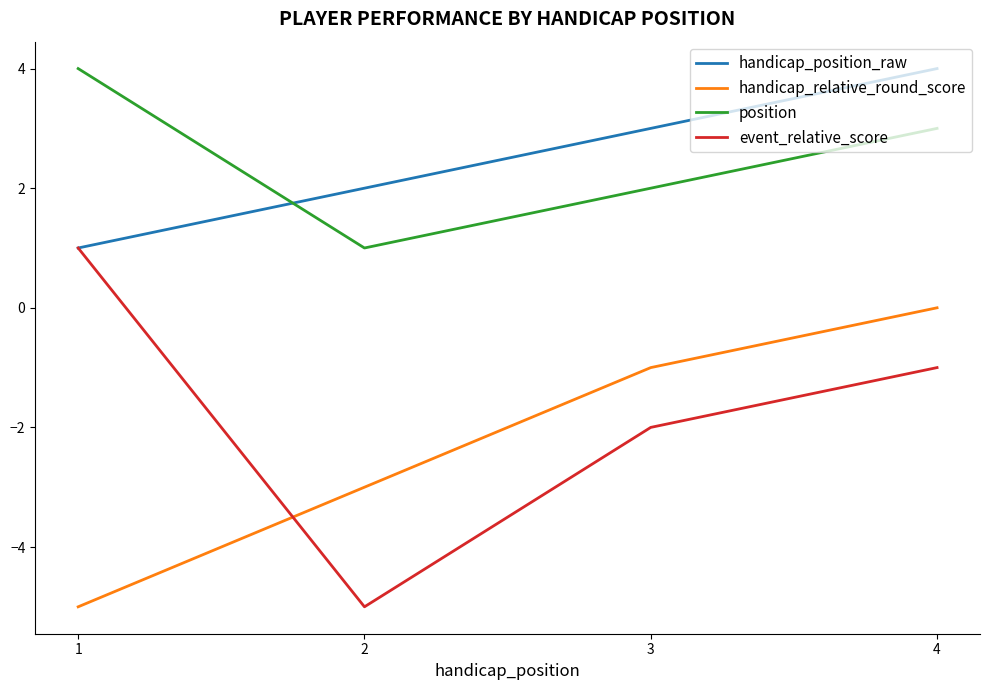

How many intersections are there between handicap_position_raw and position?

1